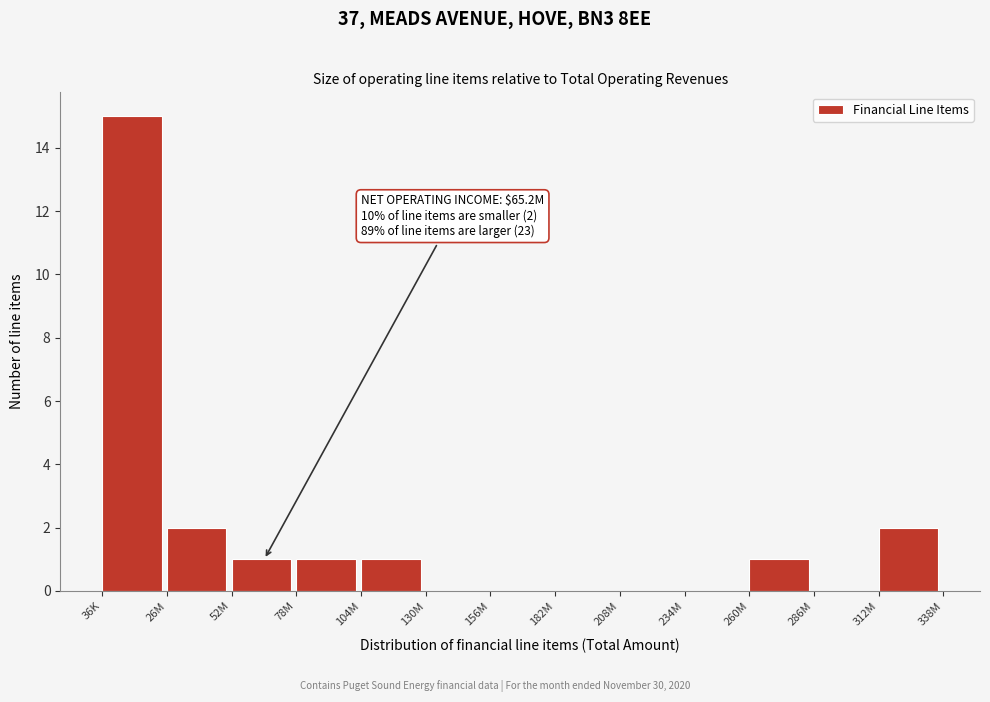

Reading left to right, extract all data points from this chart.

36K=15	26M=2	52M=1	78M=1	104M=1	130M=0	156M=0	182M=0	208M=0	234M=0	260M=1	286M=0	312M=2